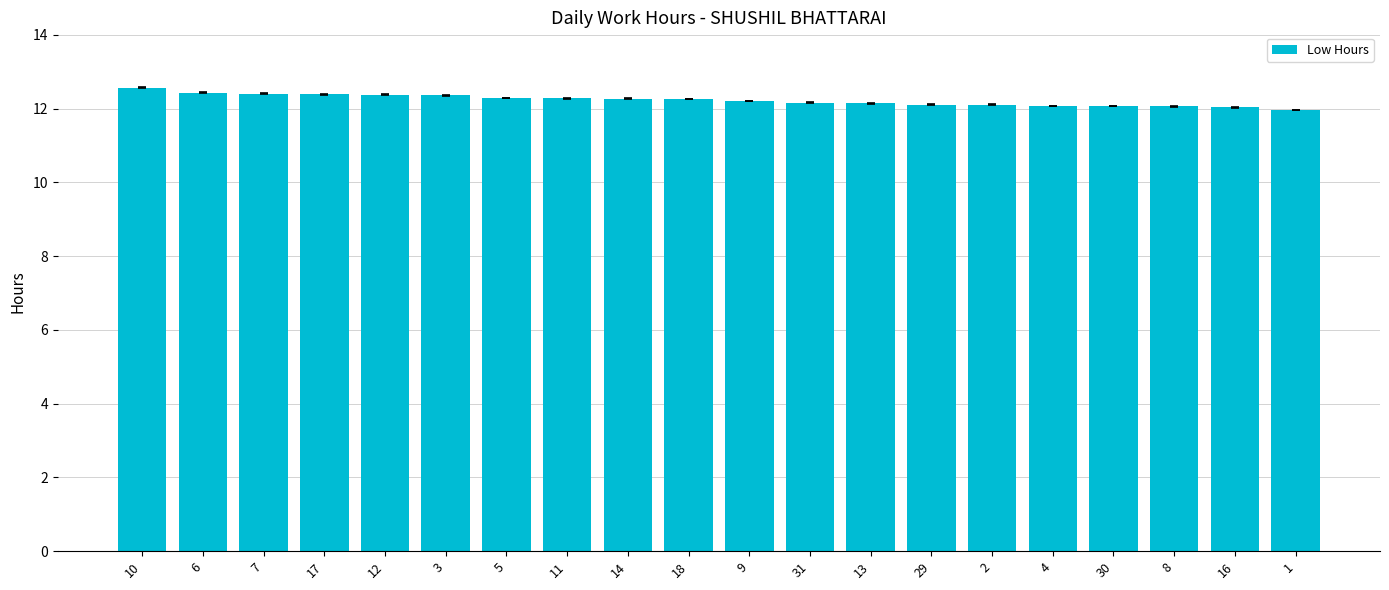

The value at 7 is 3.7. True or false?

False